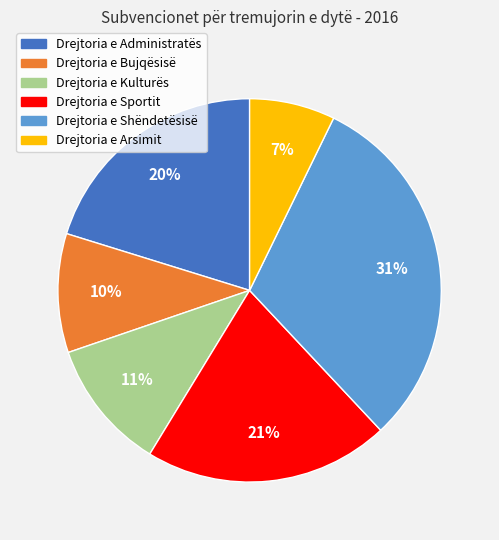

To the nearest percent, what is the difference between the Drejtoria e Sportit and Drejtoria e Bujqësisë slice percentages?

11%